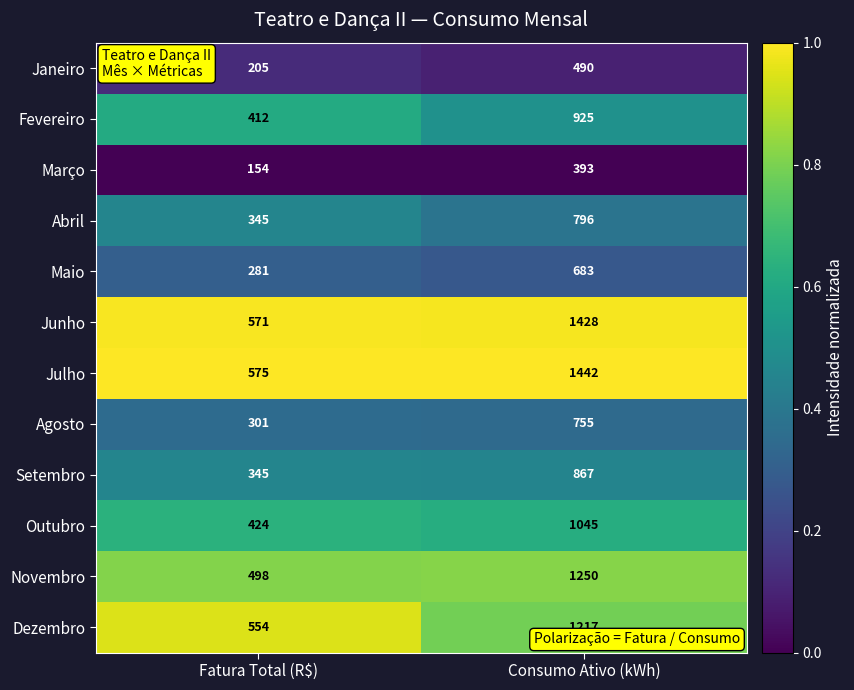

Is it true that Dezembro equals 554 at Fatura Total (R$)?

True